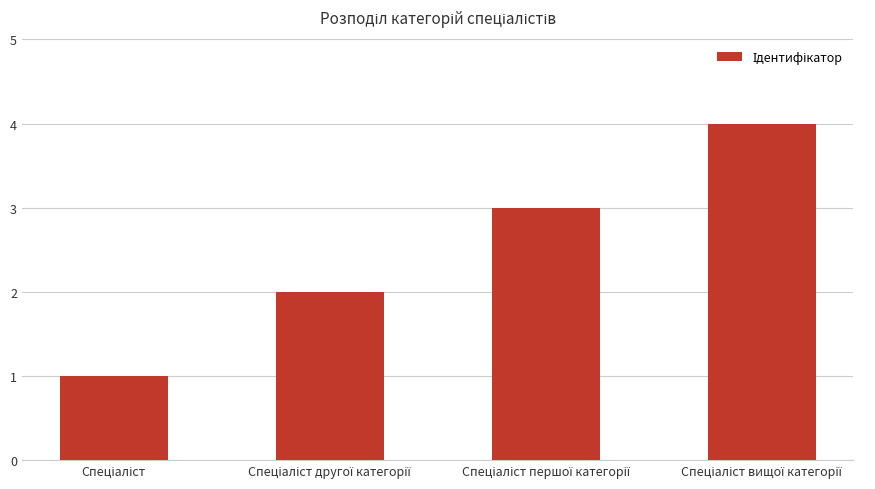

What is the sum of all values?

10